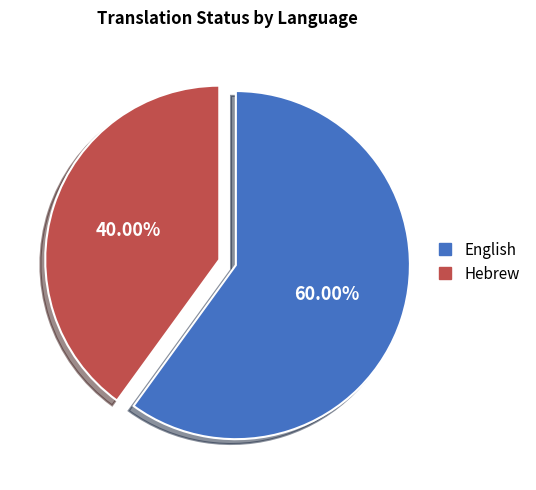

What portion of the pie excludes Hebrew?

60.0%